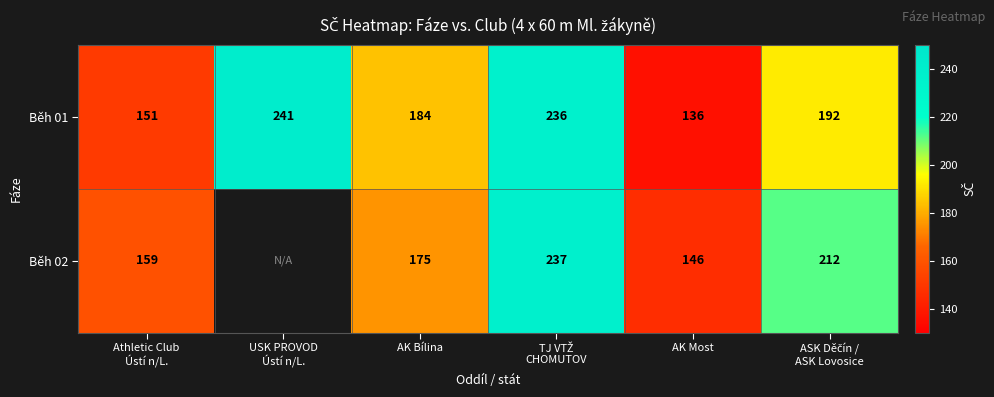

Count the number of data series in this chart.

2